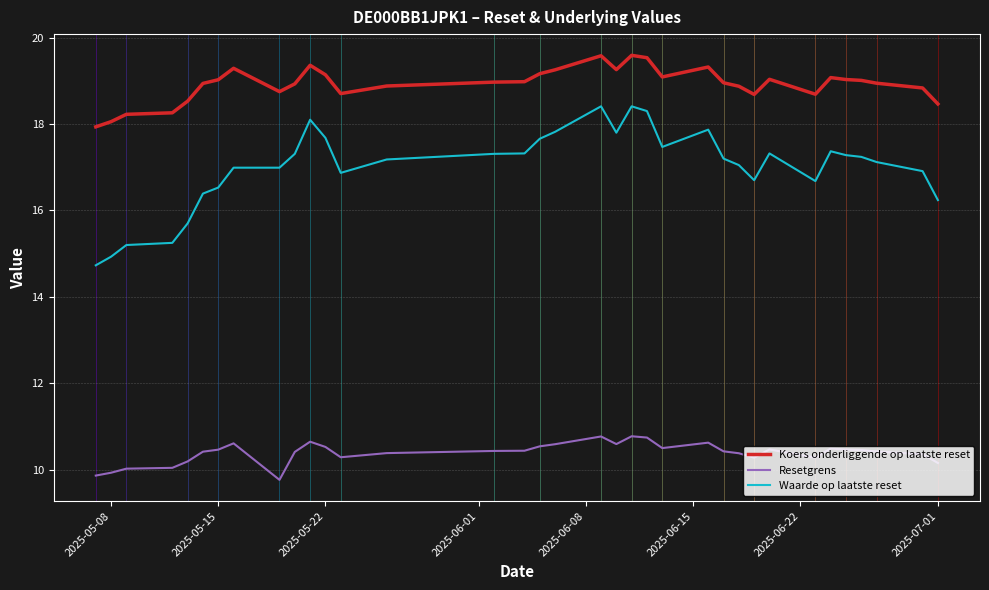

What is the maximum value for Waarde op laatste reset?

18.4